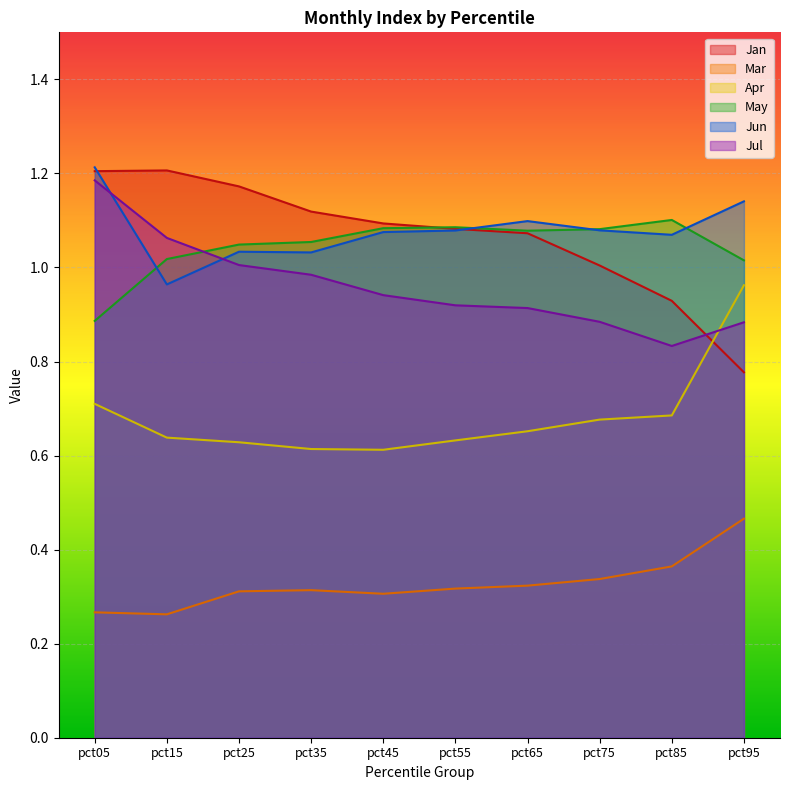

At which label does Jun first exceed 1?

pct05